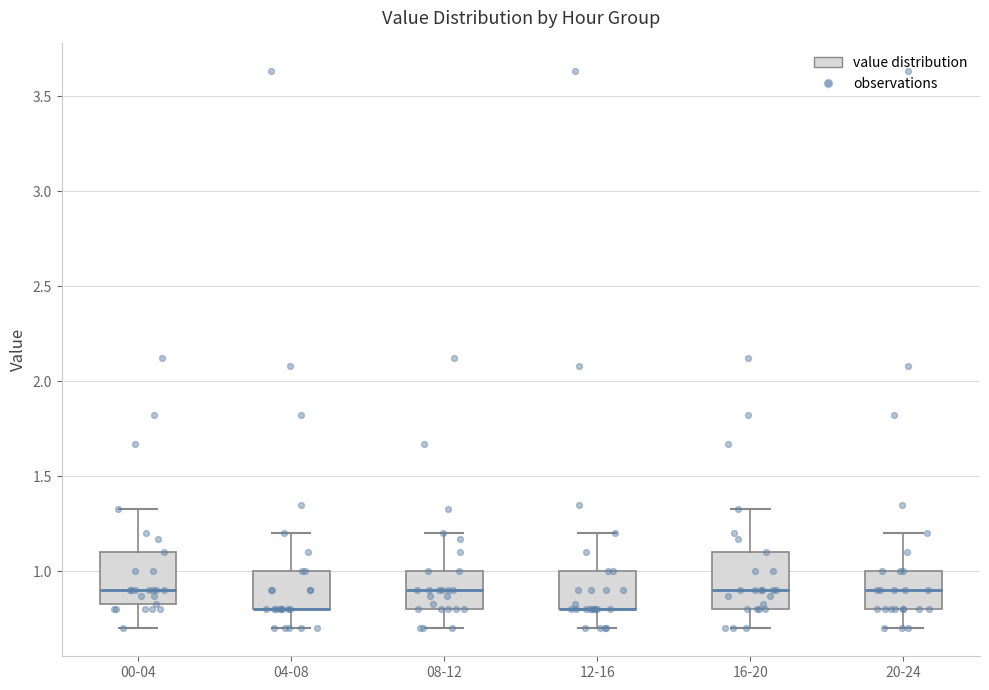

Where does the upper whisker of the box for 12-16 end on the y-axis? The values are not printed on the chart, so give them approximately, as read against the axis.

1.20